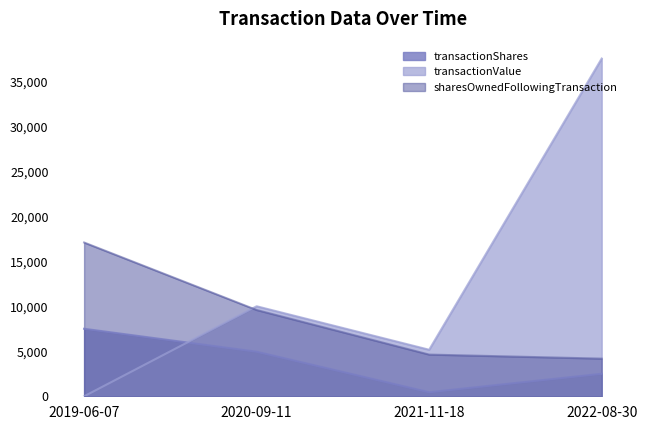

What is the label of the 4th point from the right?

2019-06-07